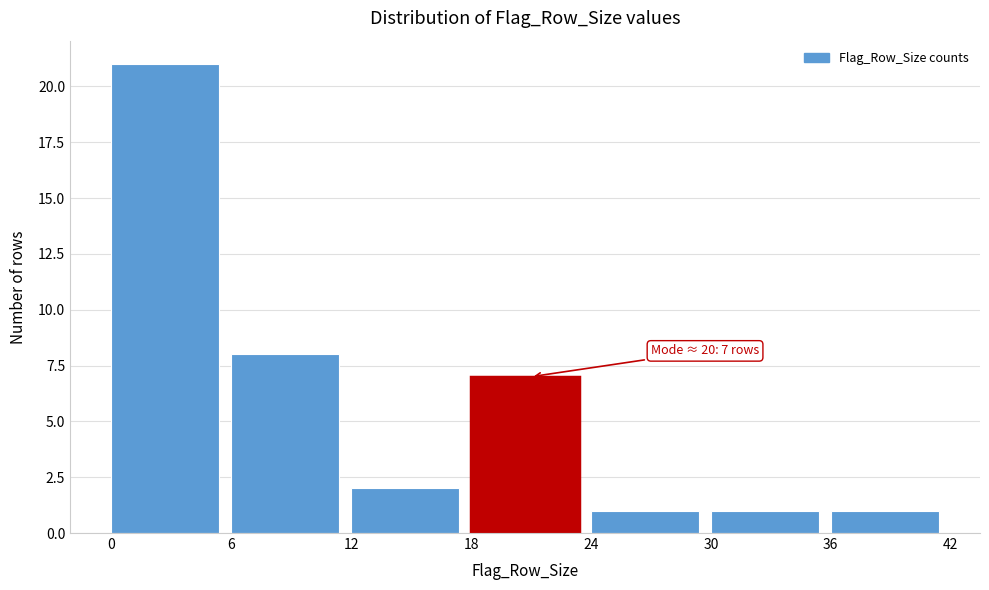

Which range on the x-axis has the tallest bar?

0 to 6